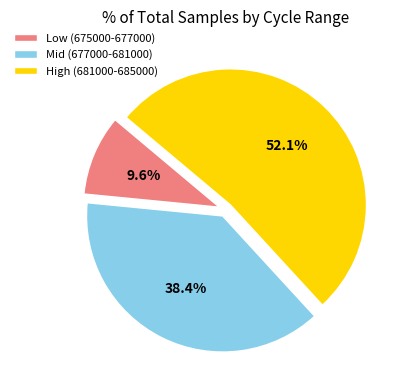

Is the sum of High (681000-685000) and Mid (677000-681000) greater than half?

Yes